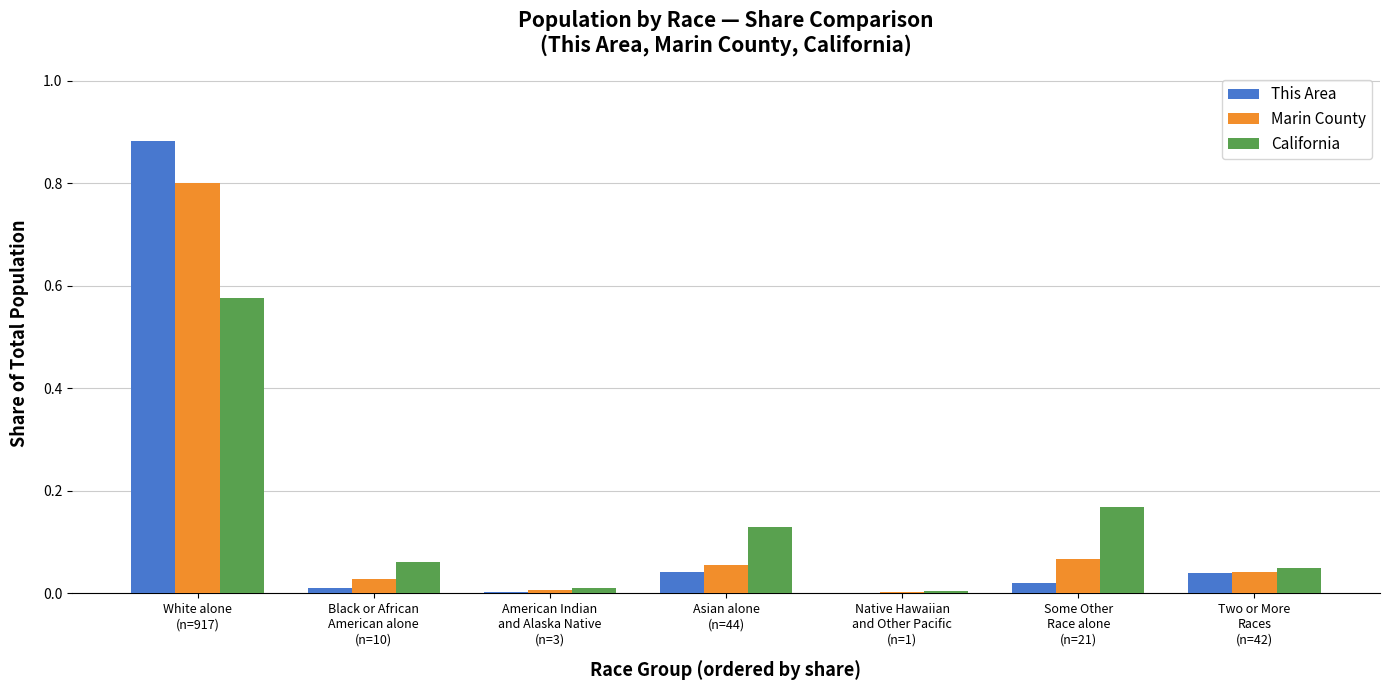

Is it true that Marin County equals 0.0 at Some Other
Race alone
(n=21)?

False